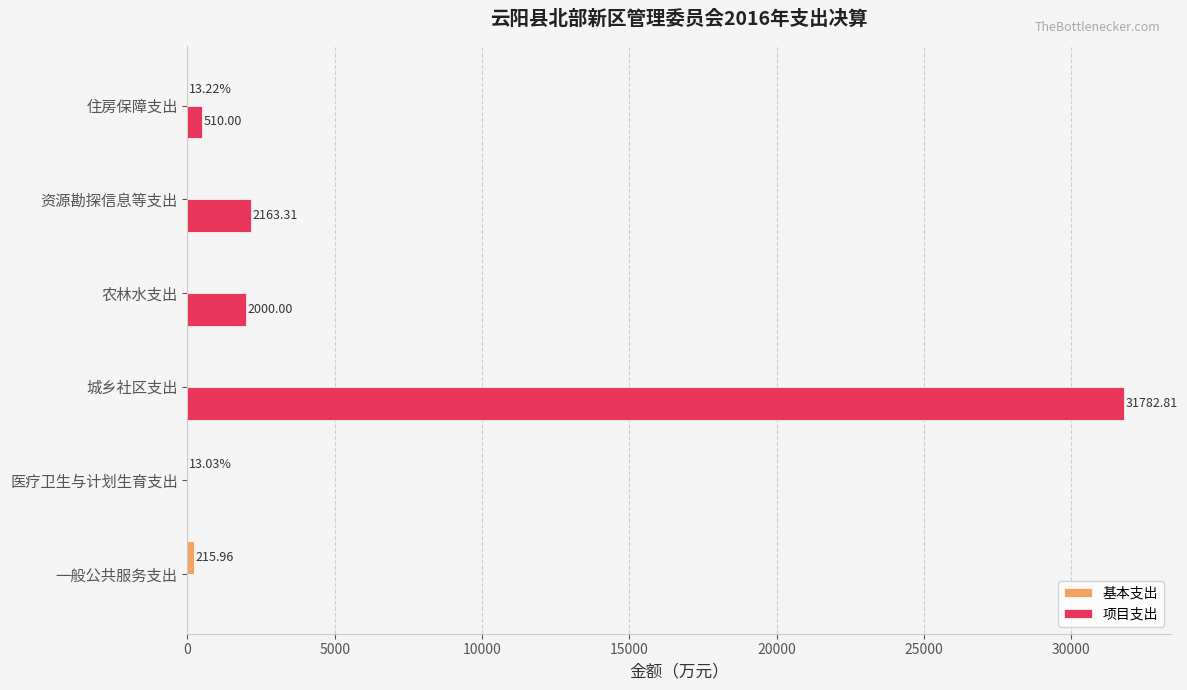

How many distinct data groups are displayed?

2